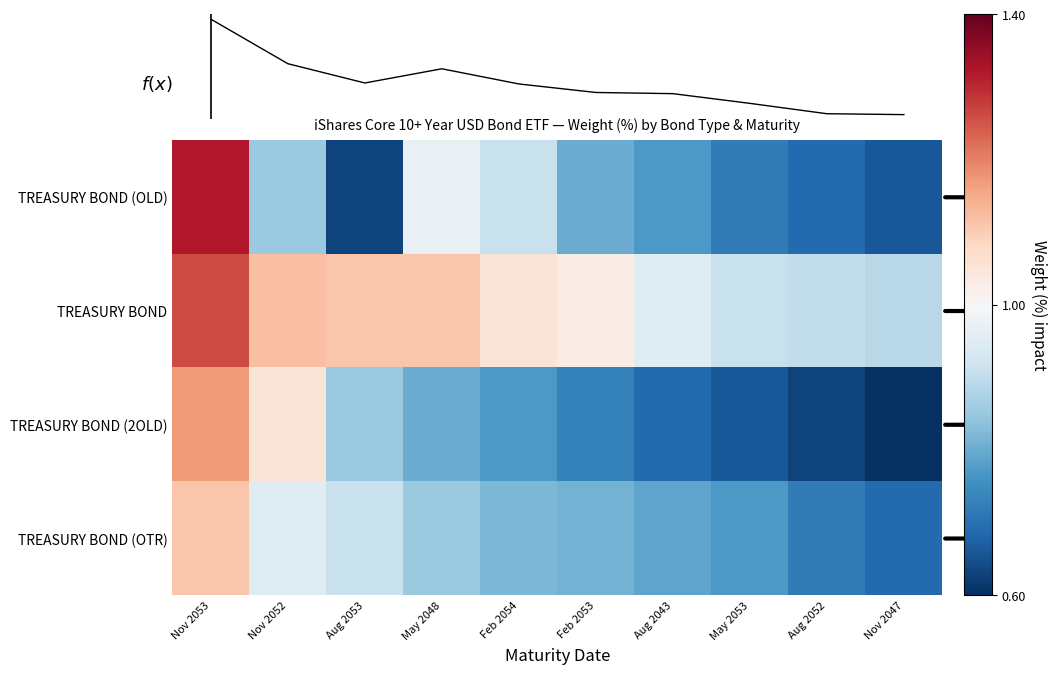

Rank the series by their maximum value, from lowest to highest.

TREASURY BOND (OTR), TREASURY BOND (2OLD), TREASURY BOND, TREASURY BOND (OLD)